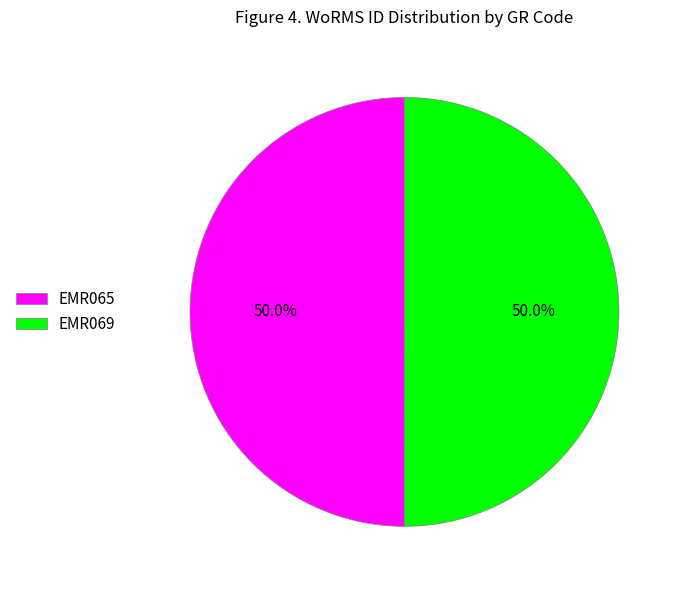

What is the total percentage of EMR065 and EMR069?

100.0%